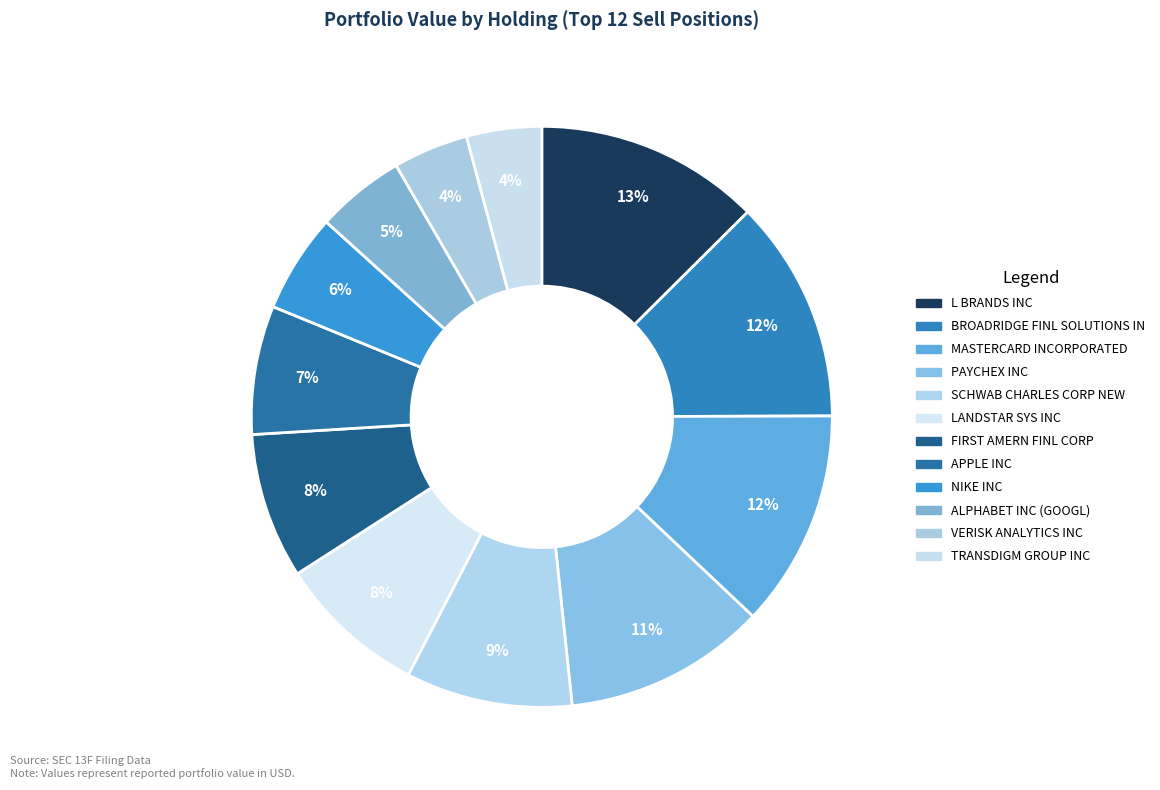

What percentage do MASTERCARD INCORPORATED and PAYCHEX INC together represent?

23.4%